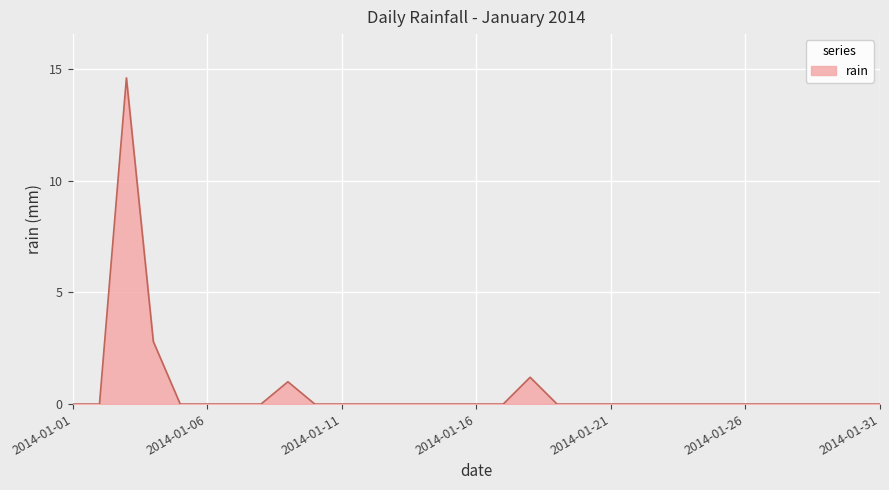

What is the greatest value displayed?

14.6